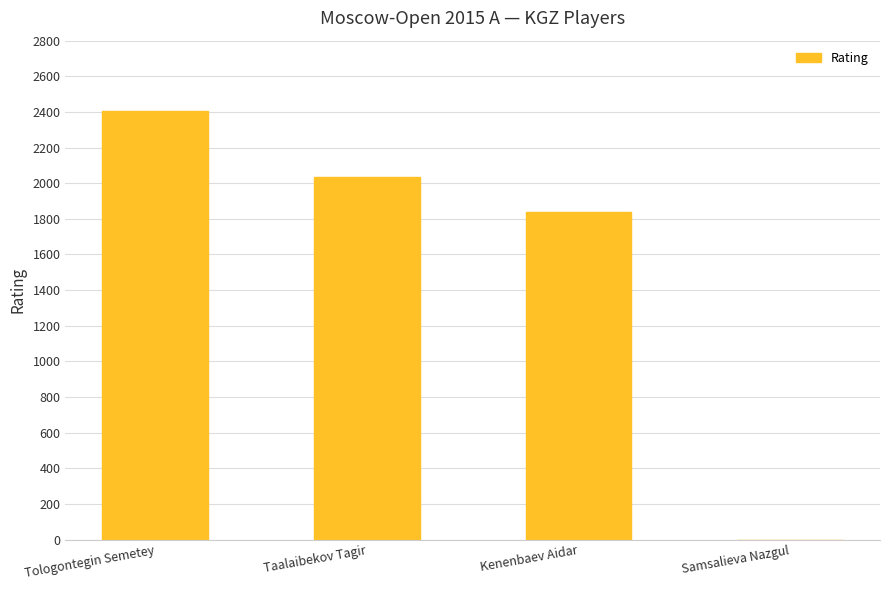

What is the average value?

1570